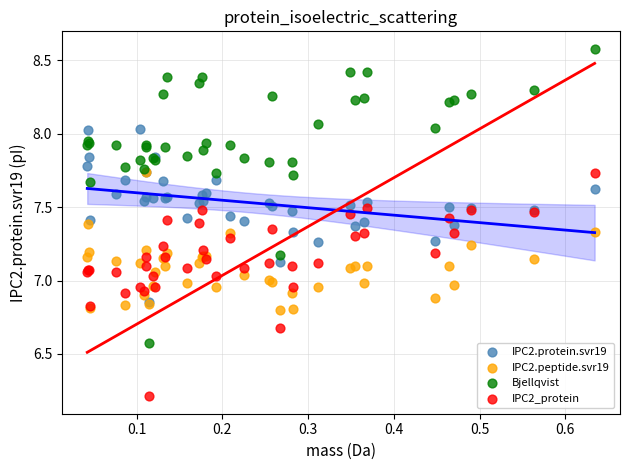

Which series contains the highest Y value?

Bjellqvist